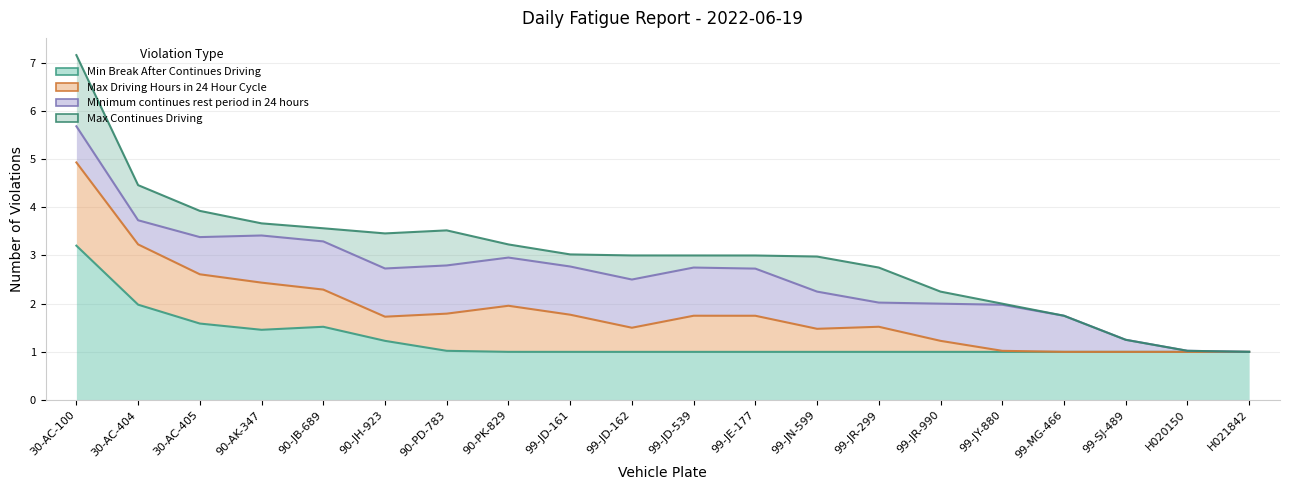

The value of Minimum continues rest period in 24 hours at H020150 is 0. True or false?

True